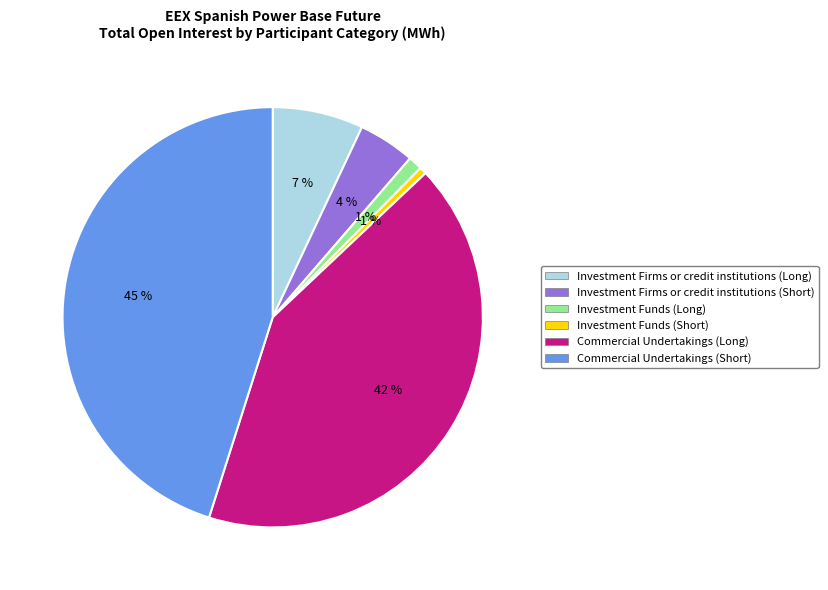

What percentage is the Investment Funds (Long) slice, to the nearest percent?

1%